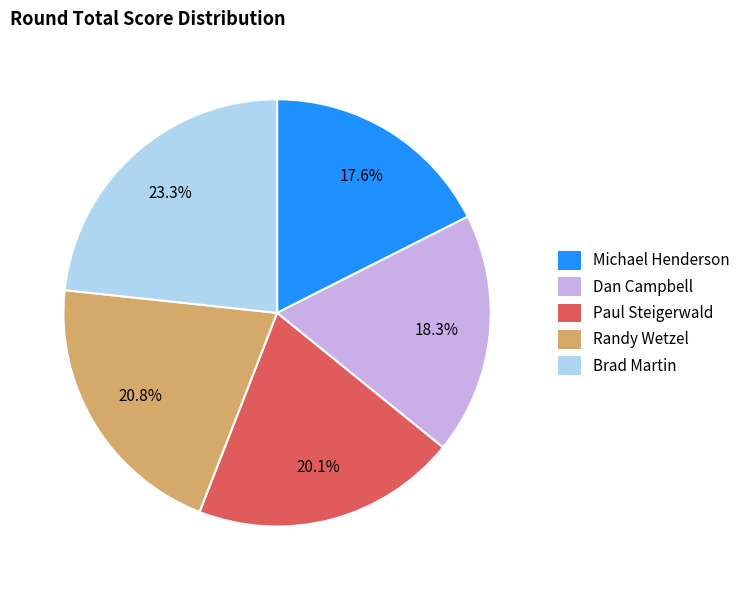

Count the number of slices in the pie.

5